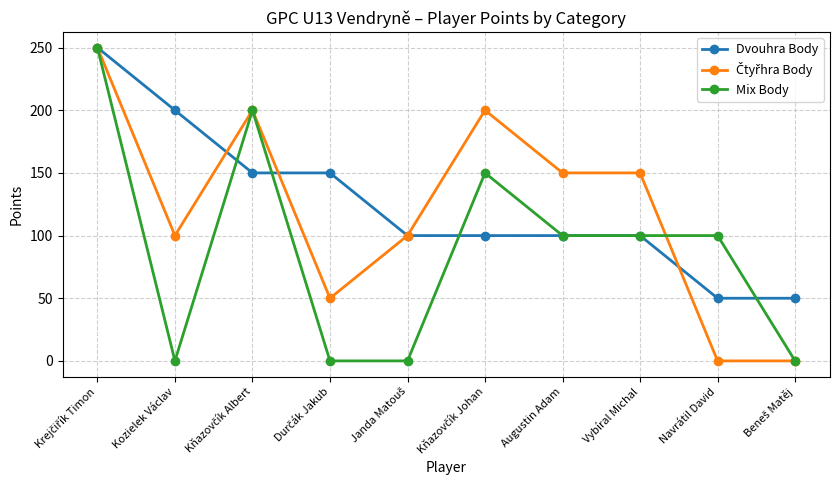

What is the difference between the maximum and minimum values in the Mix Body series?

250